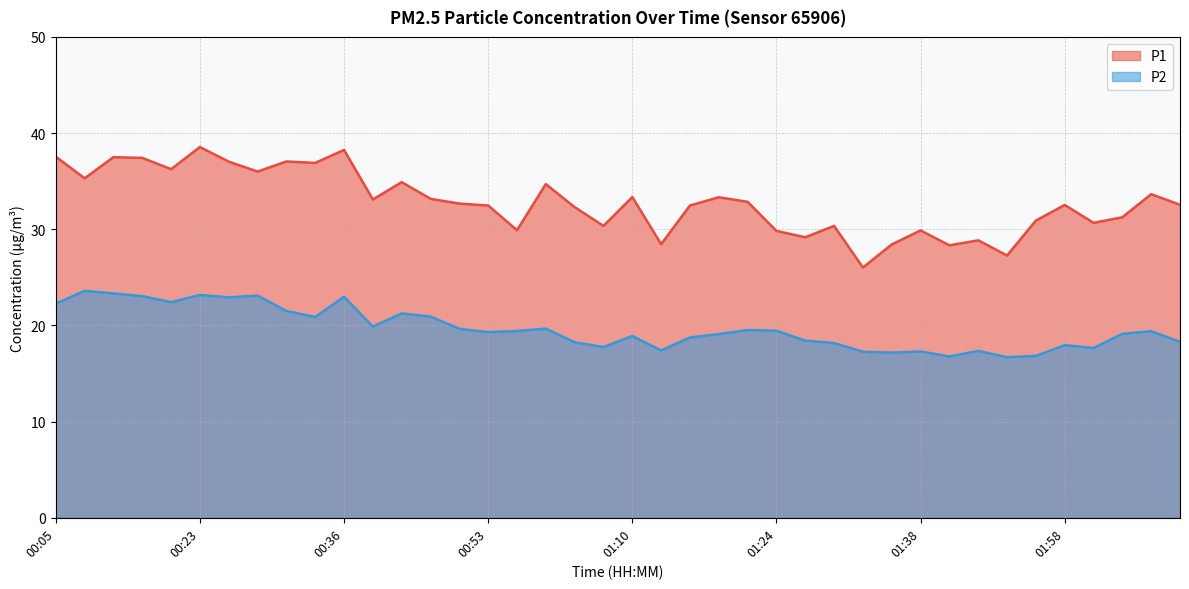

True or false: P2 and P1 intersect in this chart.

False